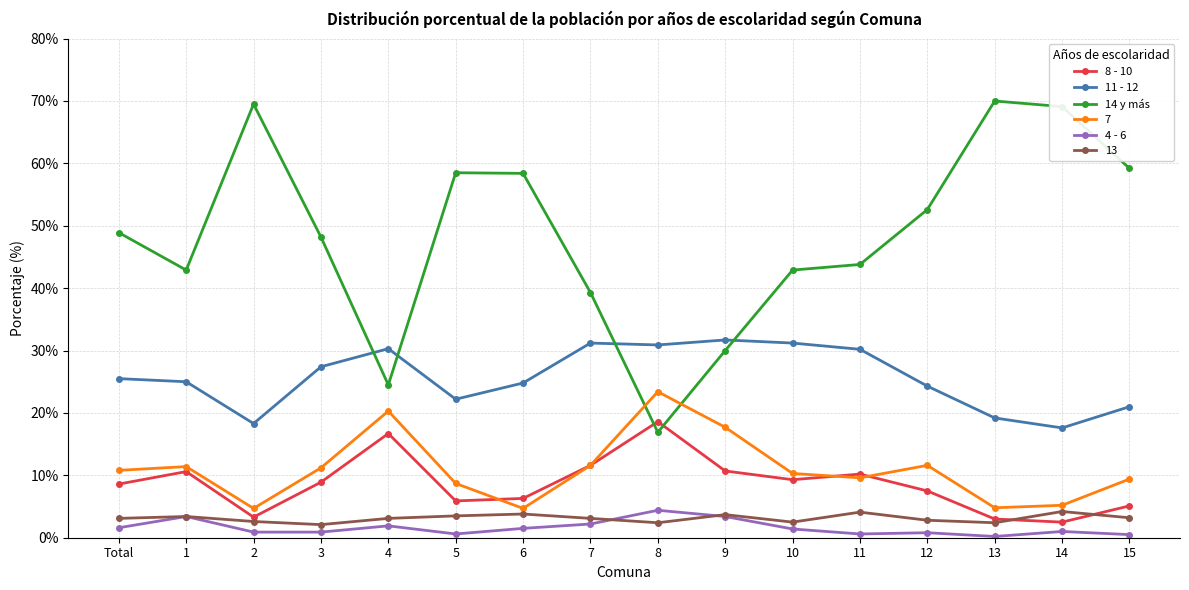

What is the difference between the highest and lowest values at 4?

28.4